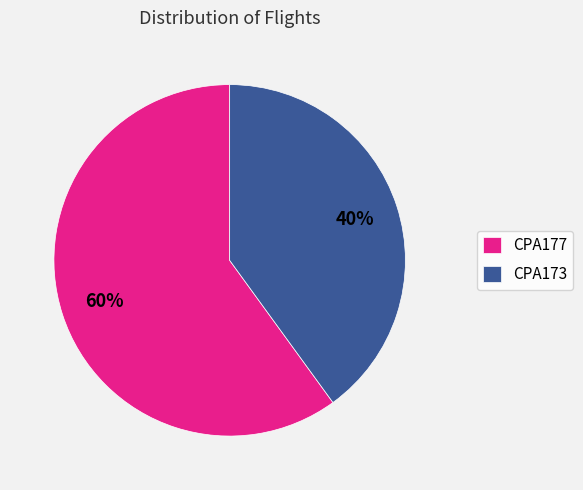

Combined, do CPA177 and CPA173 account for over 50%?

Yes